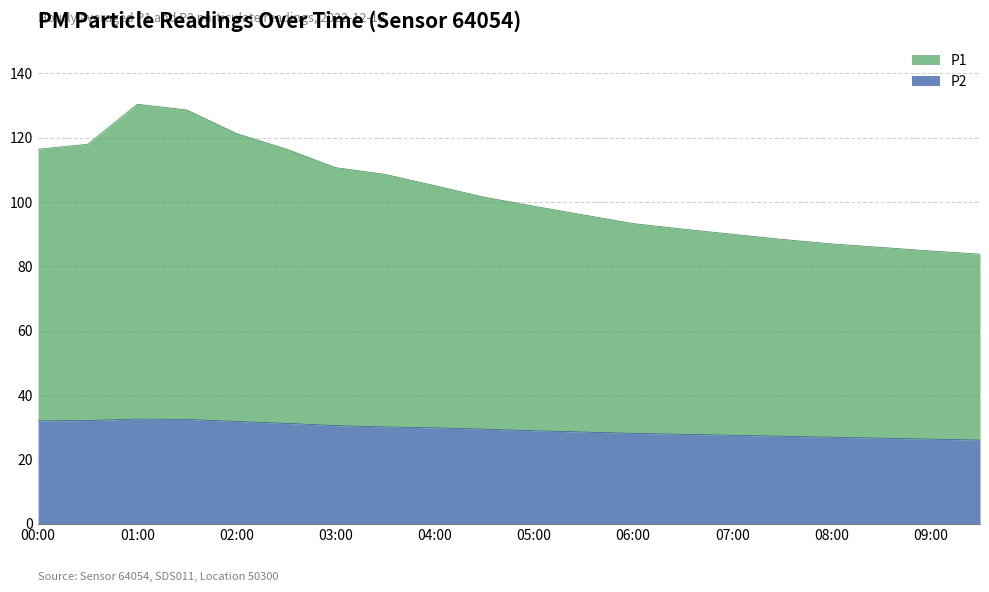

How many interior local peaks does the P2 series have?

1